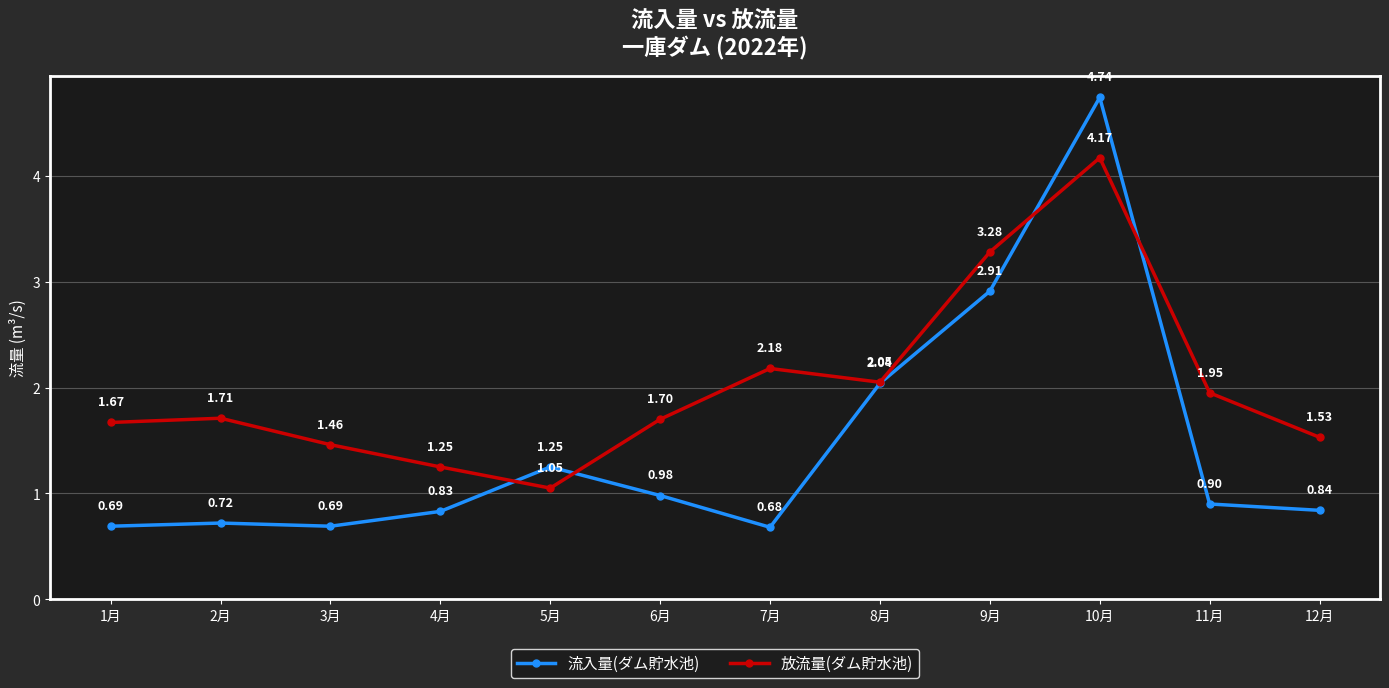

Which series ends up on top after the final intersection of 放流量(ダム貯水池) and 流入量(ダム貯水池)?

放流量(ダム貯水池)